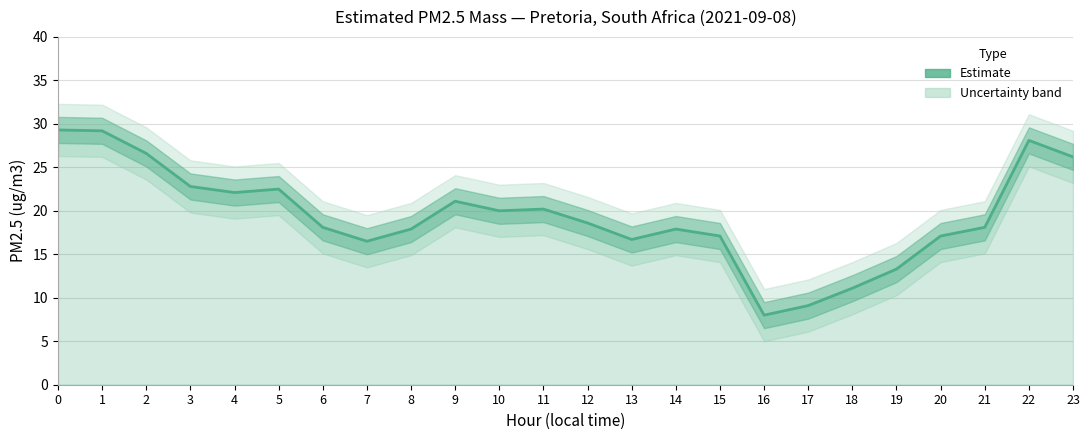

Rank the categories by value from highest to lowest.

0, 1, 22, 2, 23, 3, 5, 4, 9, 11, 10, 12, 6, 21, 8, 14, 15, 20, 13, 7, 19, 18, 17, 16